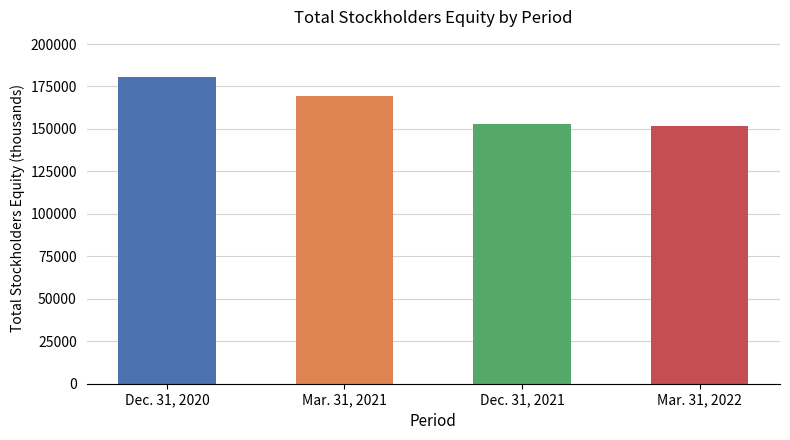

Approximately how many times larger is the value at Dec. 31, 2021 compared to Mar. 31, 2022?

1.0